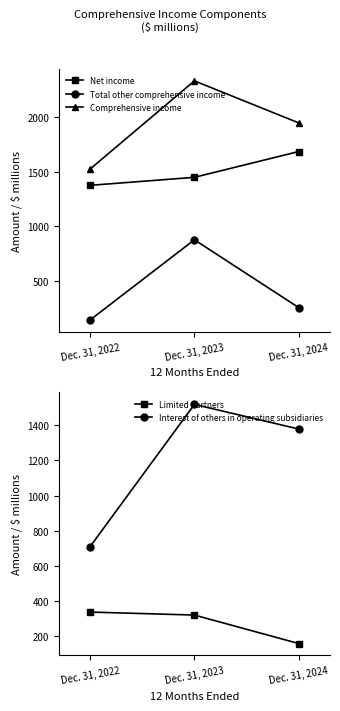

What is the sum of the Net income values at Dec. 31, 2023 and Dec. 31, 2024?

3131